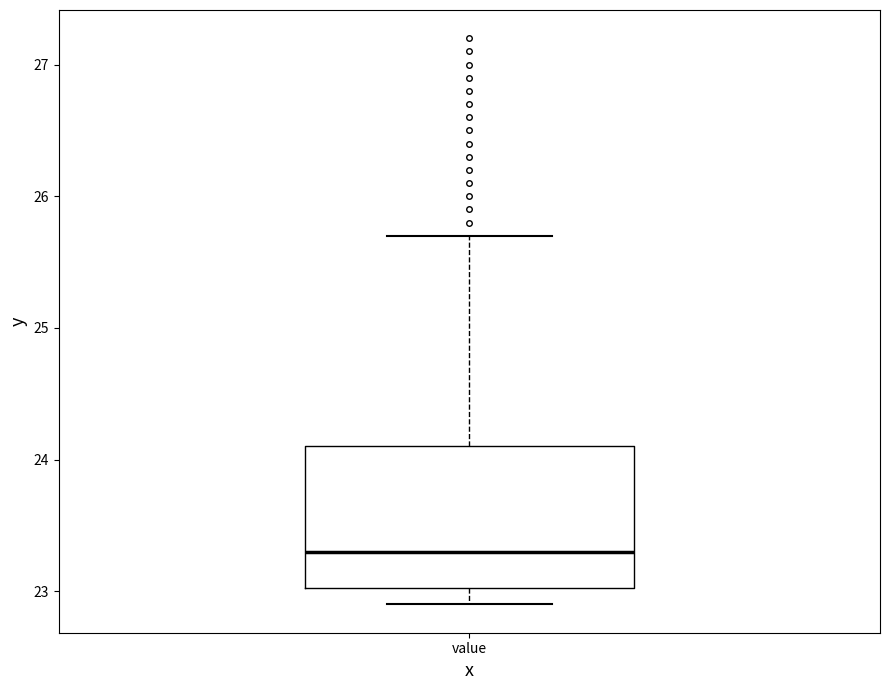

Transcribe this box plot: give where the median line is, the range the box spans, and where the two whiskers end, as read against the y-axis. The values are not printed on the chart, so give them approximately, as read against the axis.

median 23.3, box 23.0 to 24.1, whiskers 22.9 to 25.7